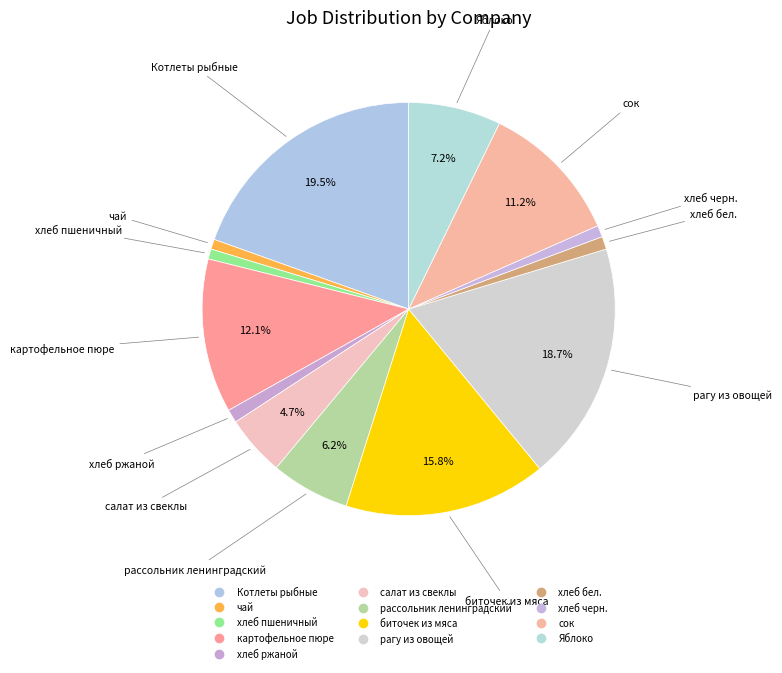

How many slices are in this pie chart?

13